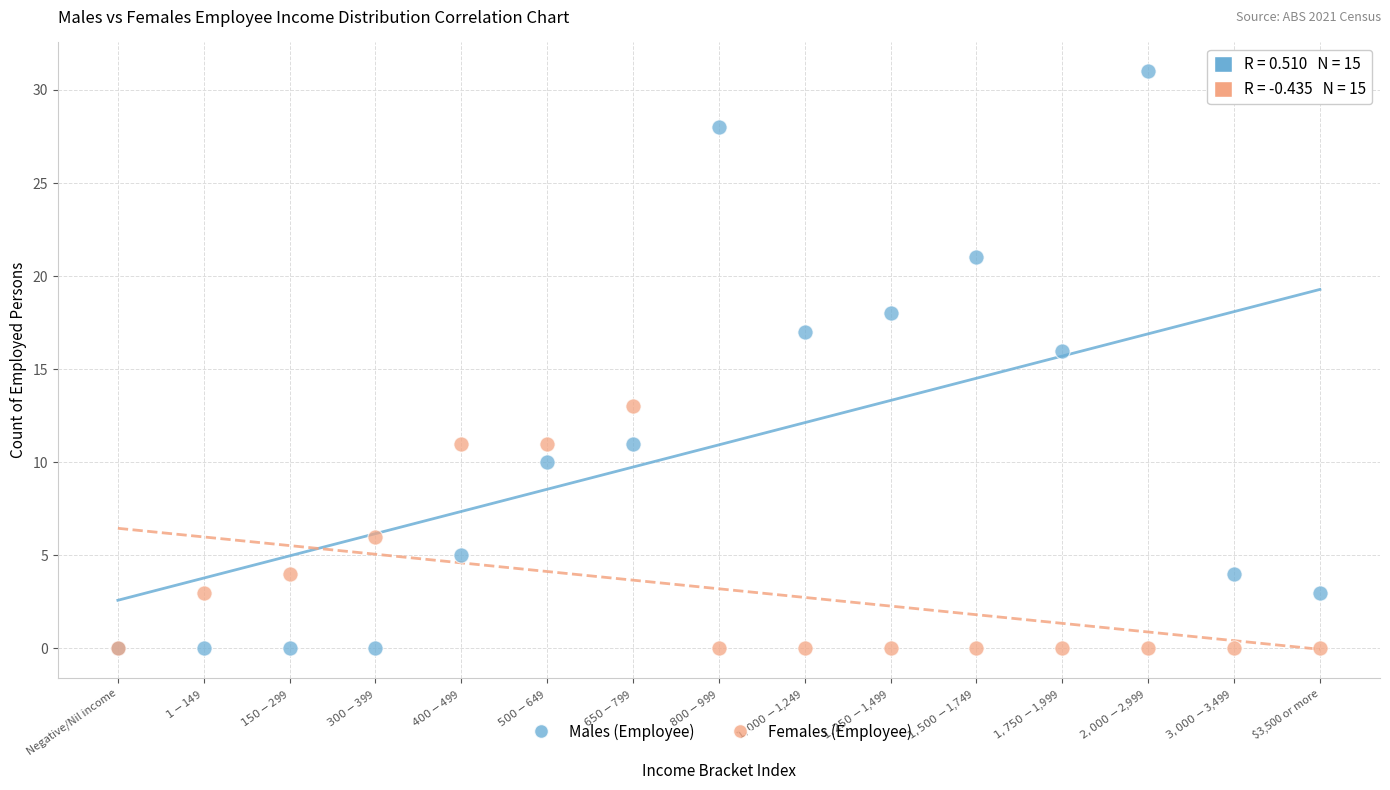

In the Males (Employee) series, what Y value is closest to 15?

16